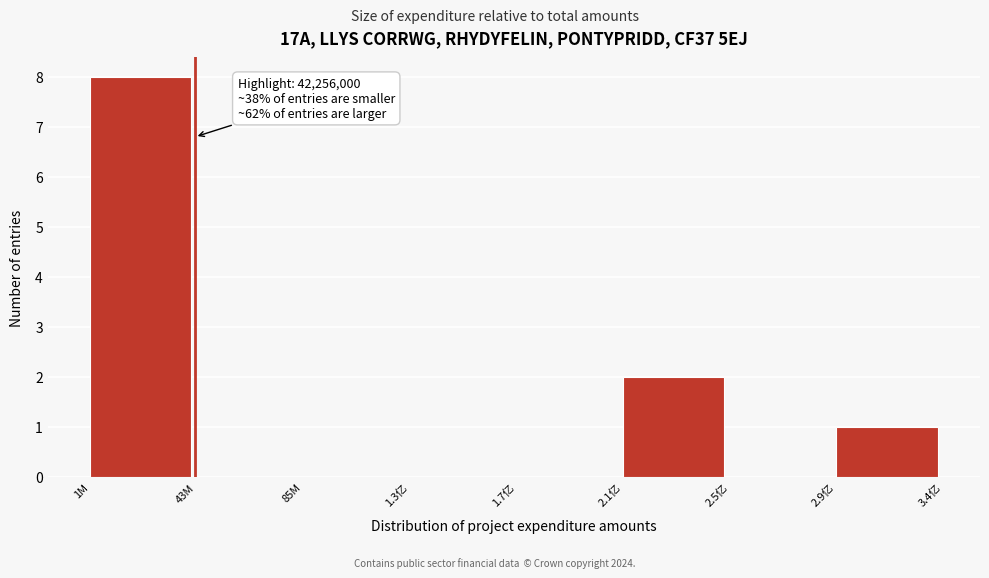

Reading right to left, list all the values displayed in this chart.

2.9亿=1	2.5亿=0	2.1亿=2	1.7亿=0	1.3亿=0	85M=0	43M=0	1M=8